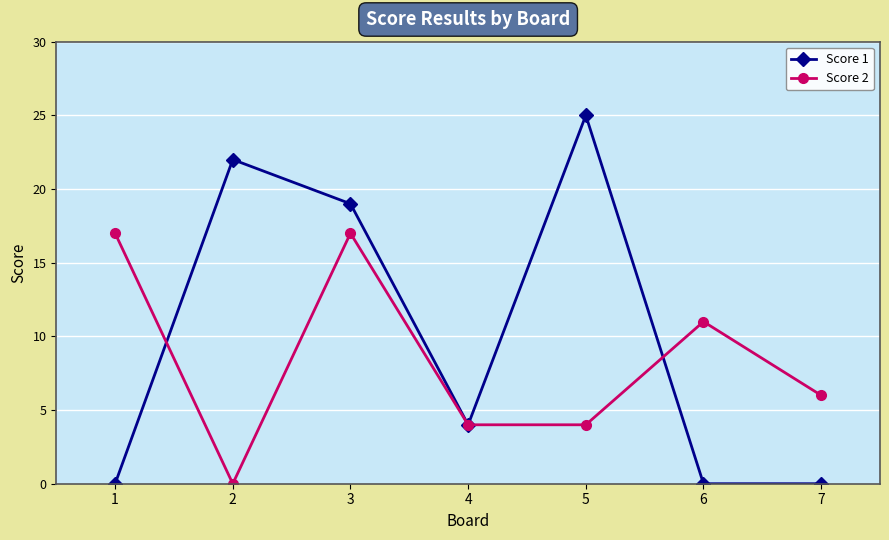

Which series has the widest spread of values?

Score 1